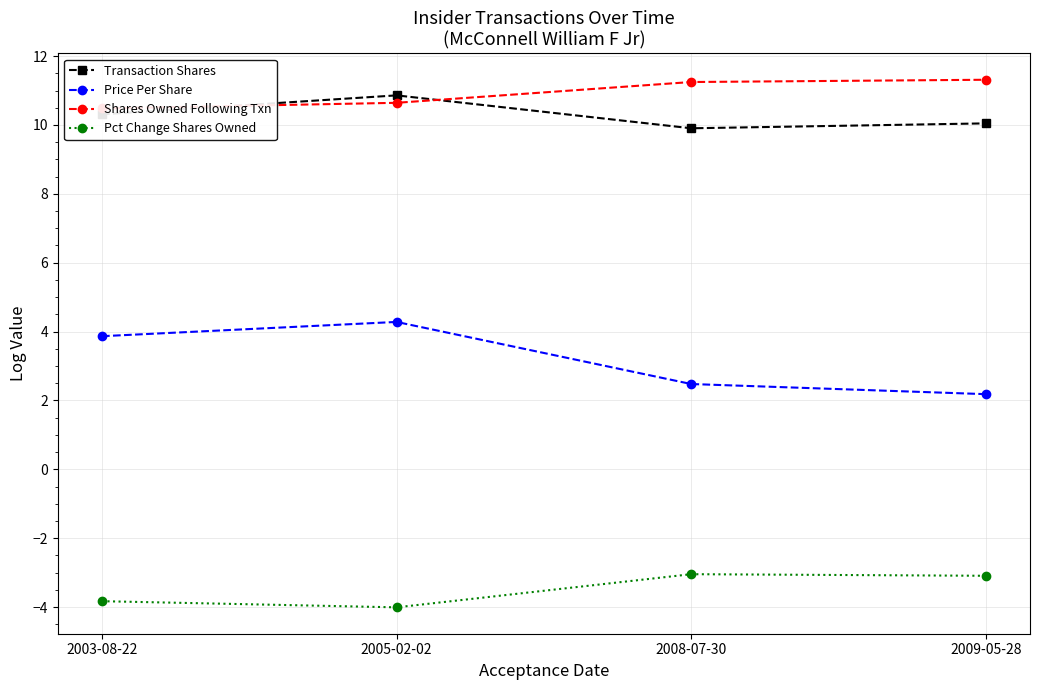

Which series has the largest range (max minus min)?

Price Per Share